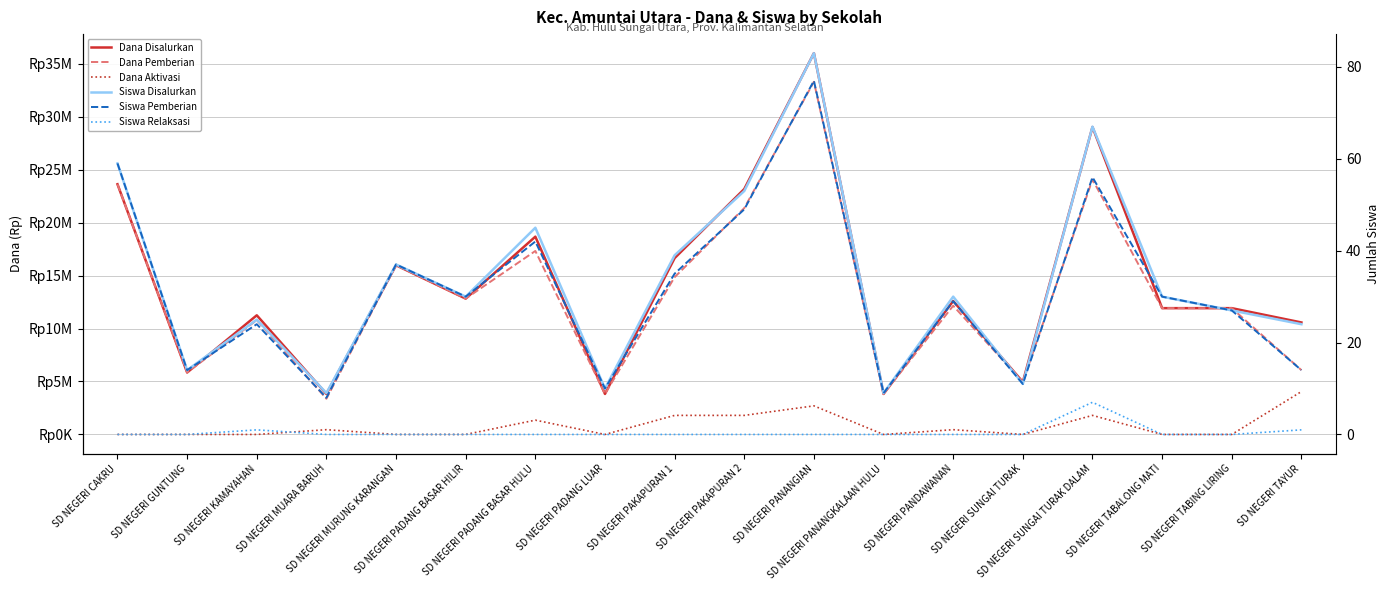

How many distinct data groups are displayed?

6